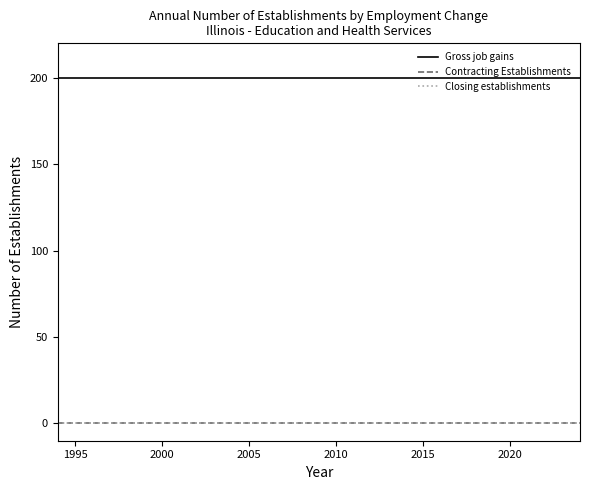

What is the maximum value shown in the chart?

200